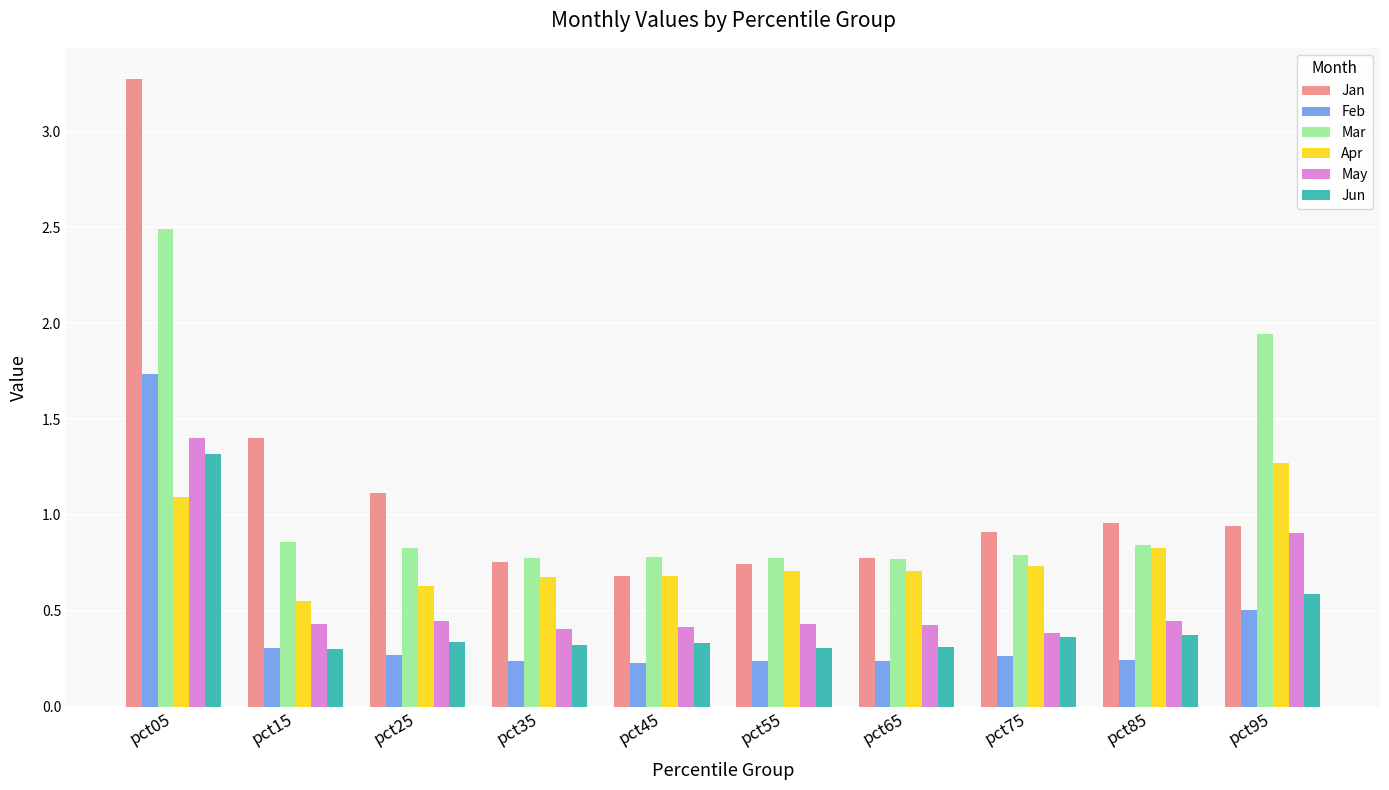

What is the difference between the maximum and second lowest values in the Jan series?

2.5